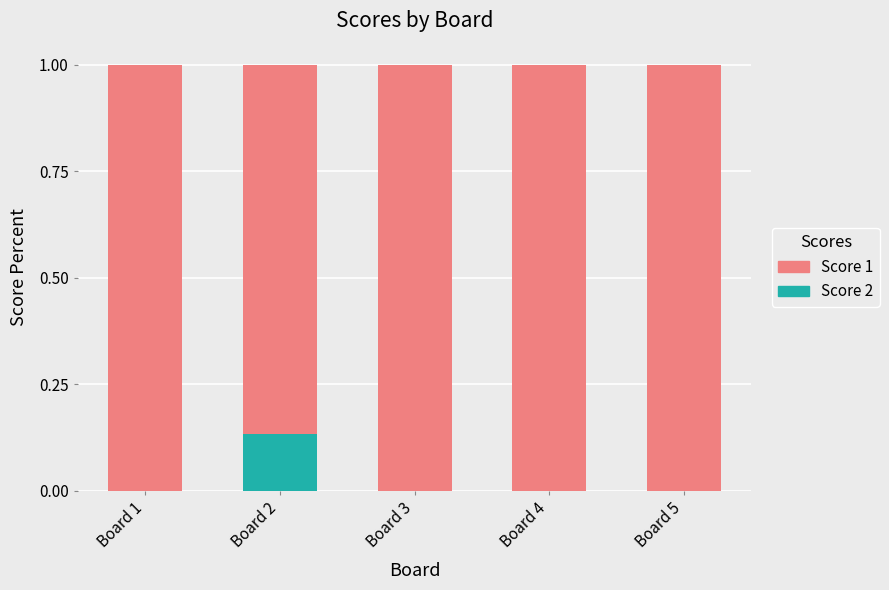

What is the total value across all series at Board 4?

1.0